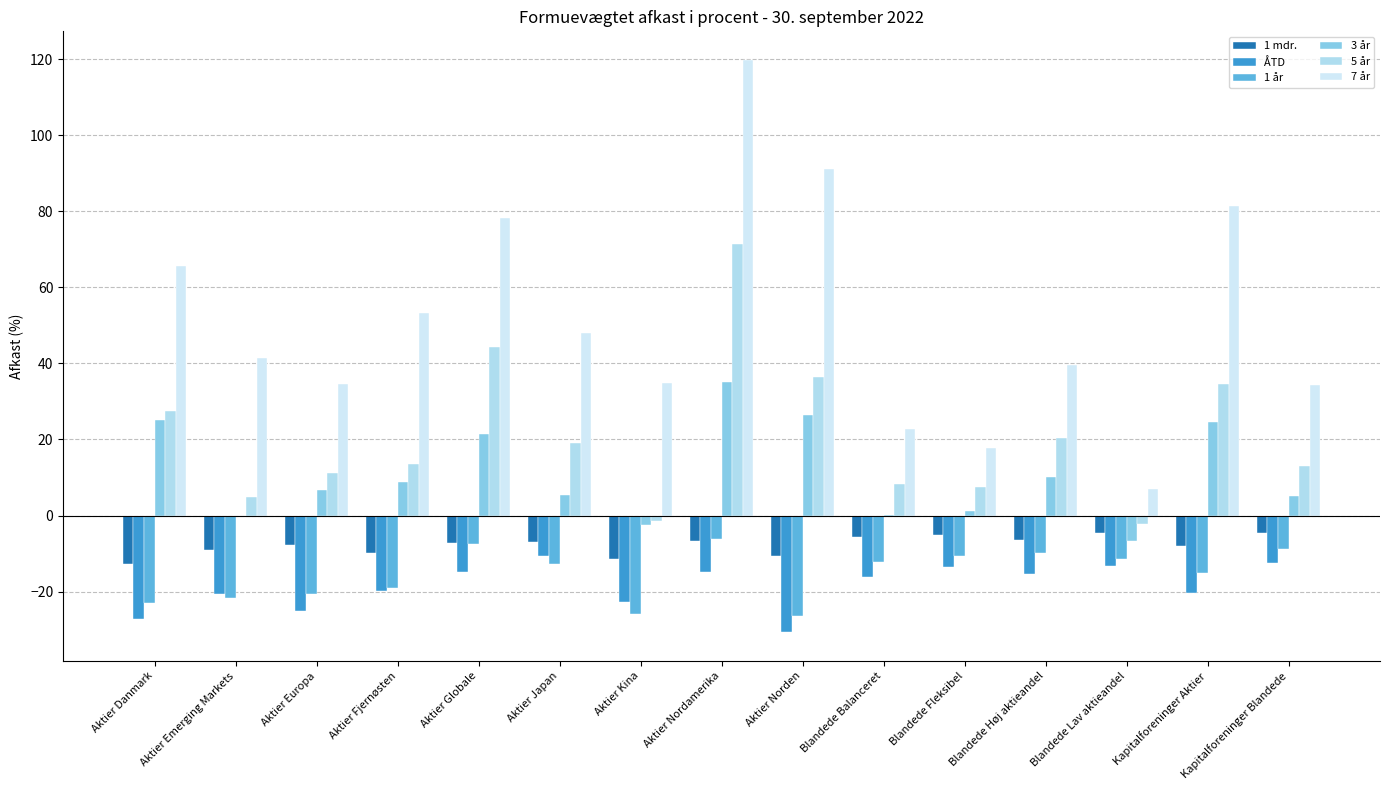

Count the number of data series in this chart.

6